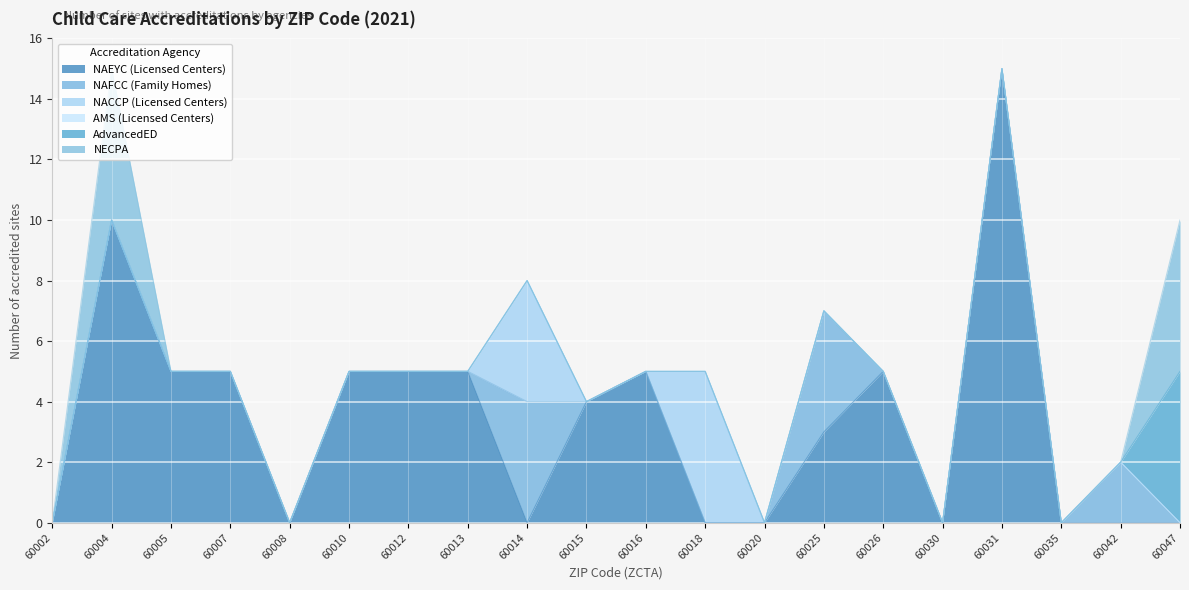

What is the difference between the maximum and minimum values in the AdvancedED series?

5